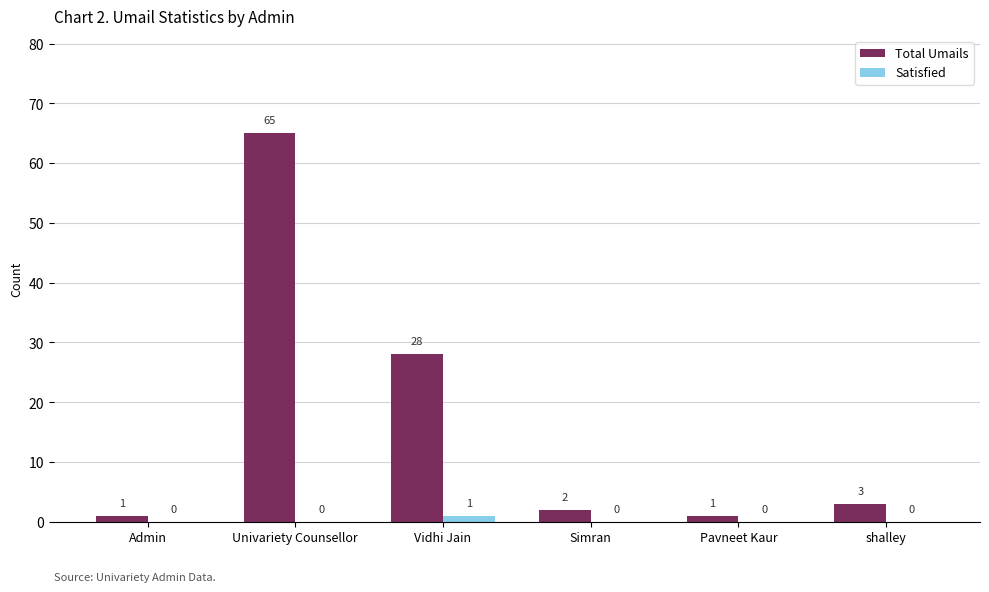

How many Satisfied values are between 0 and 1?

6